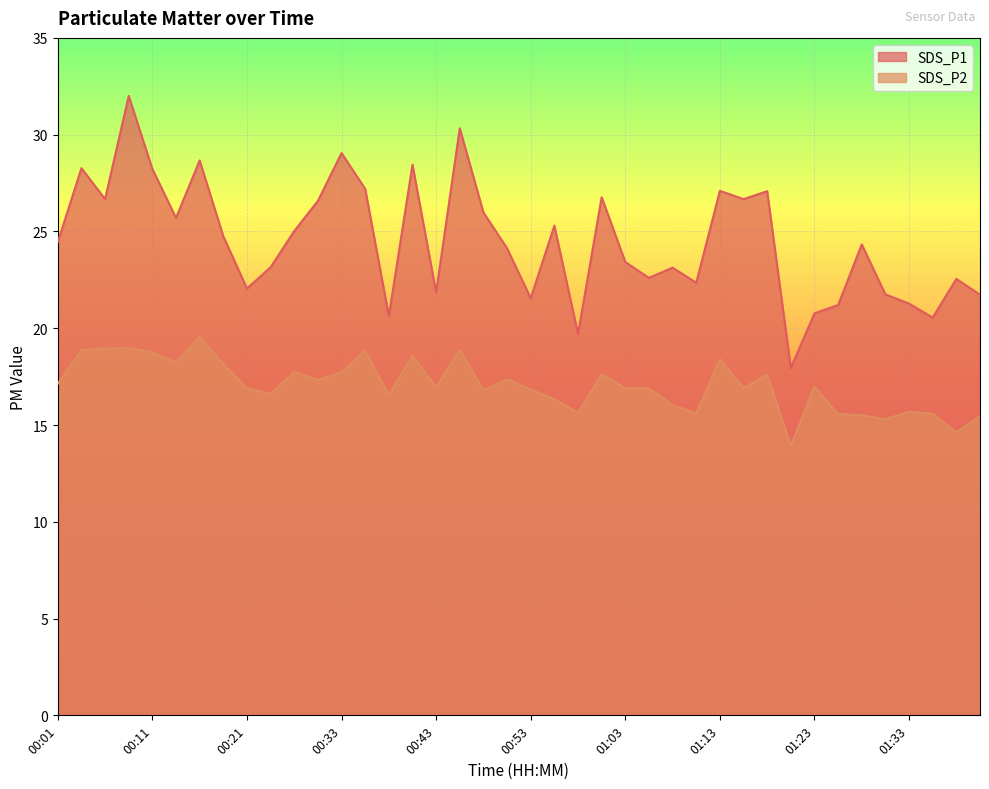

Between 00:53 and 01:10, which series saw the biggest shift?

SDS_P2